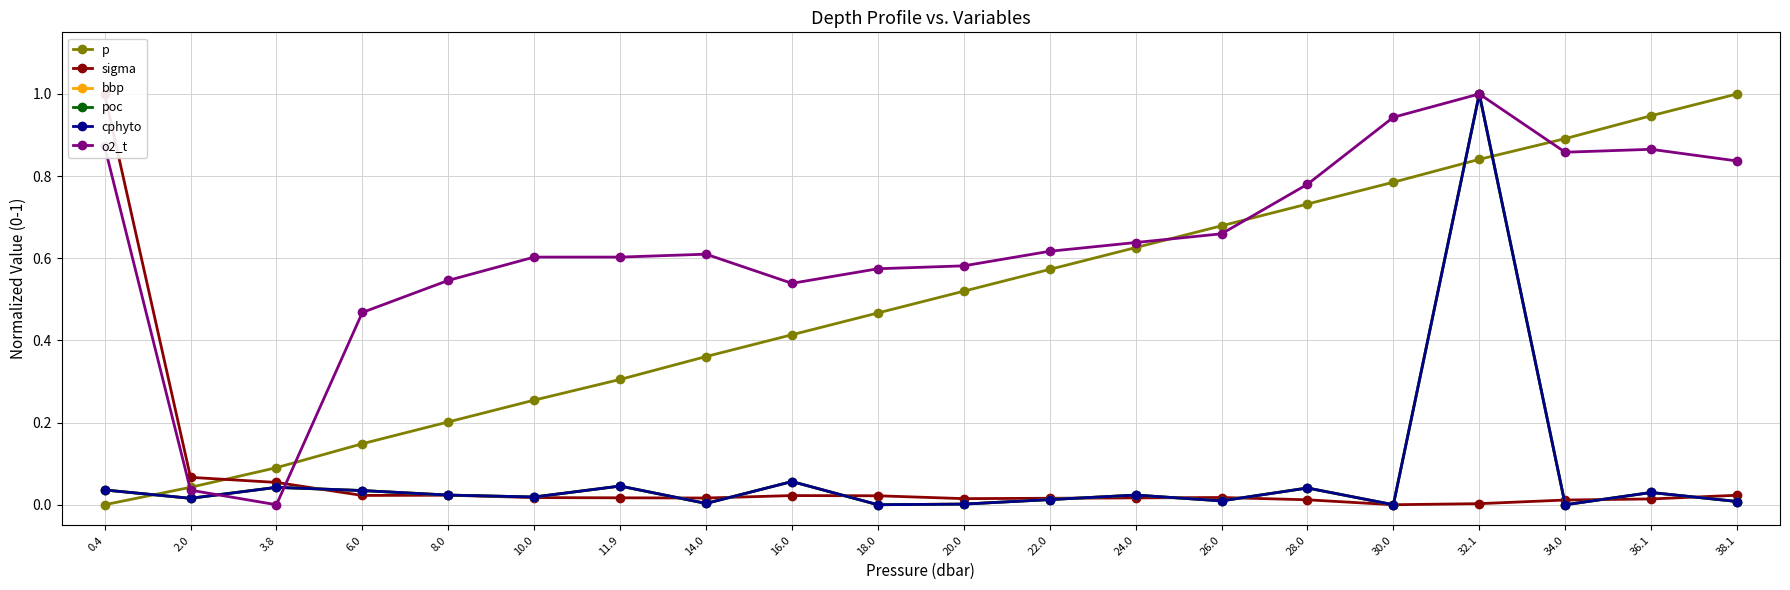

What is the label of the 6th point from the left?

10.0